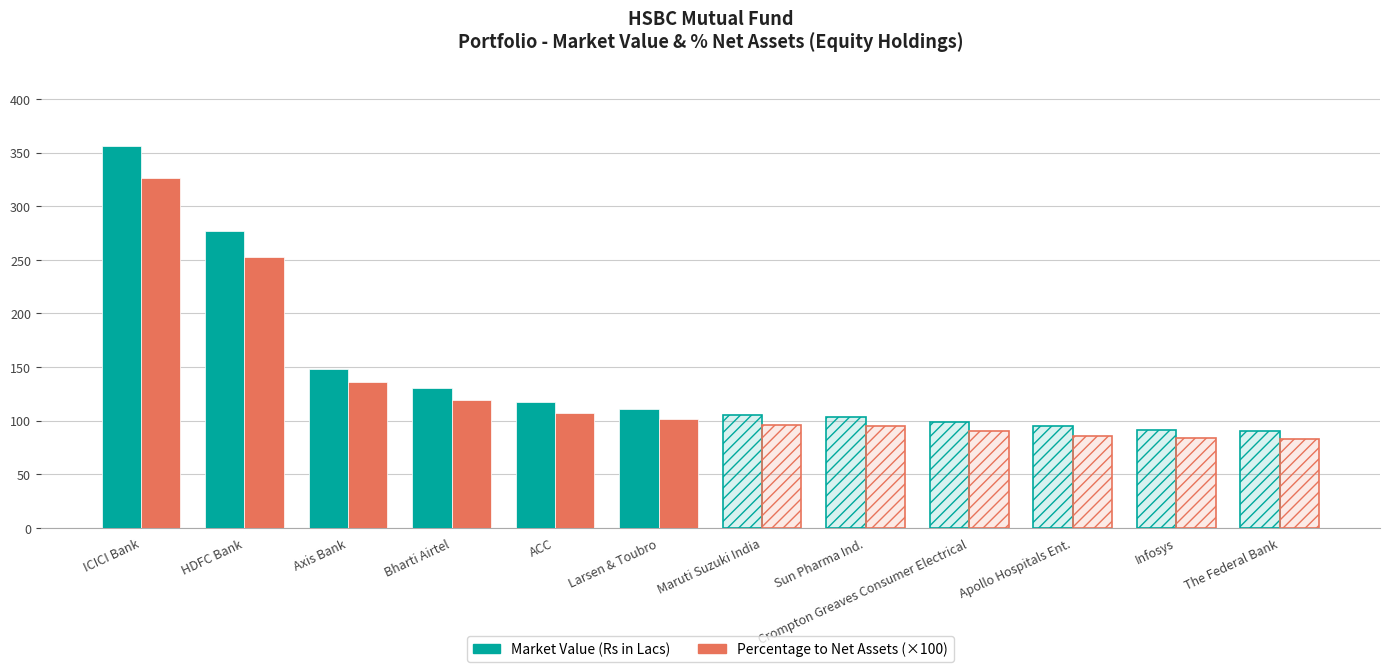

List the series in order of their peak value, lowest first.

Percentage to Net Assets (×100), Market Value (Rs in Lacs)